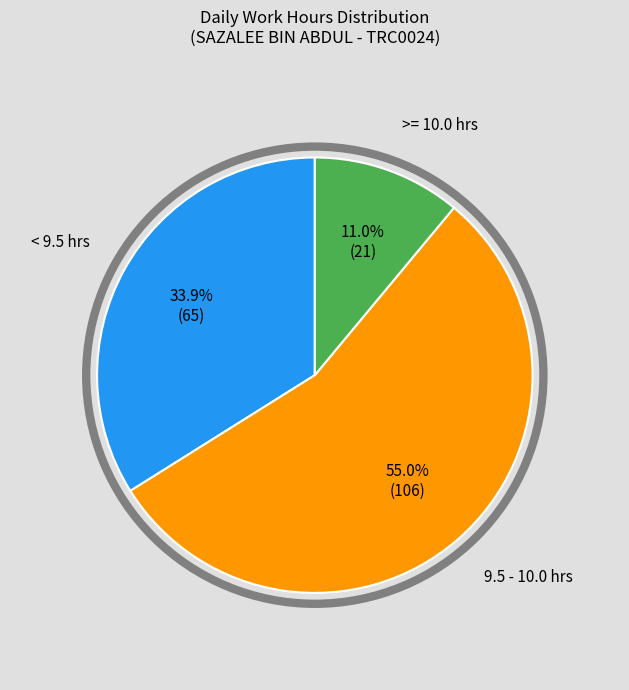

Is there any slice that represents more than half of the pie?

Yes